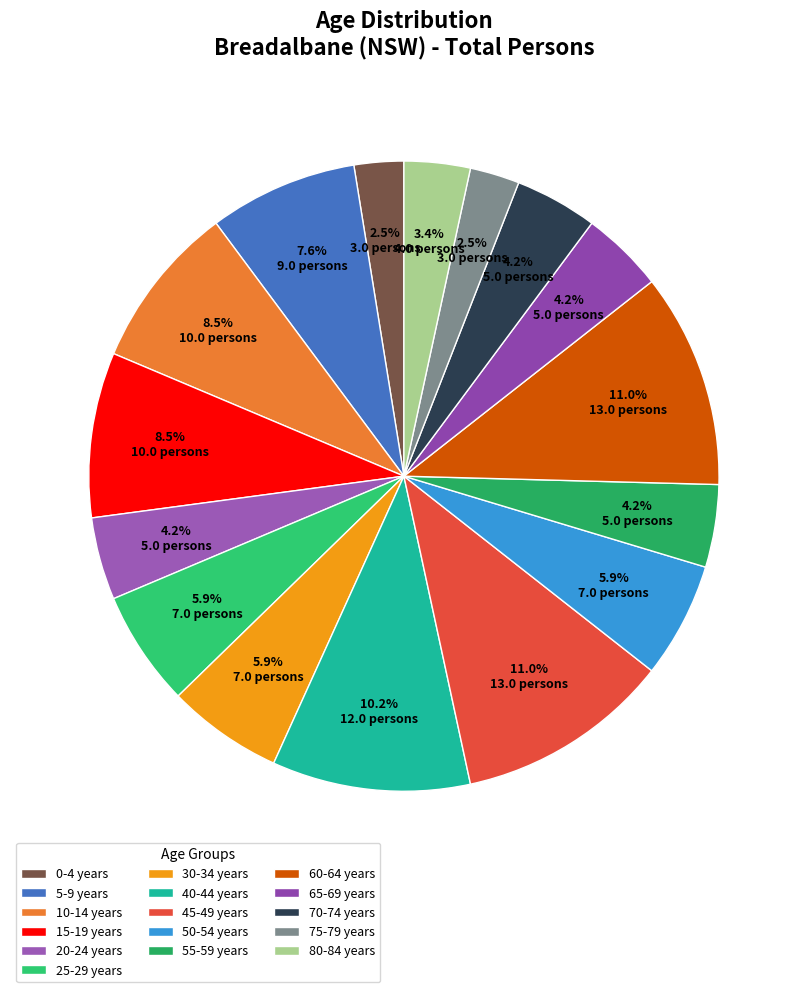

Which category has the biggest portion of the pie?

45-49 years